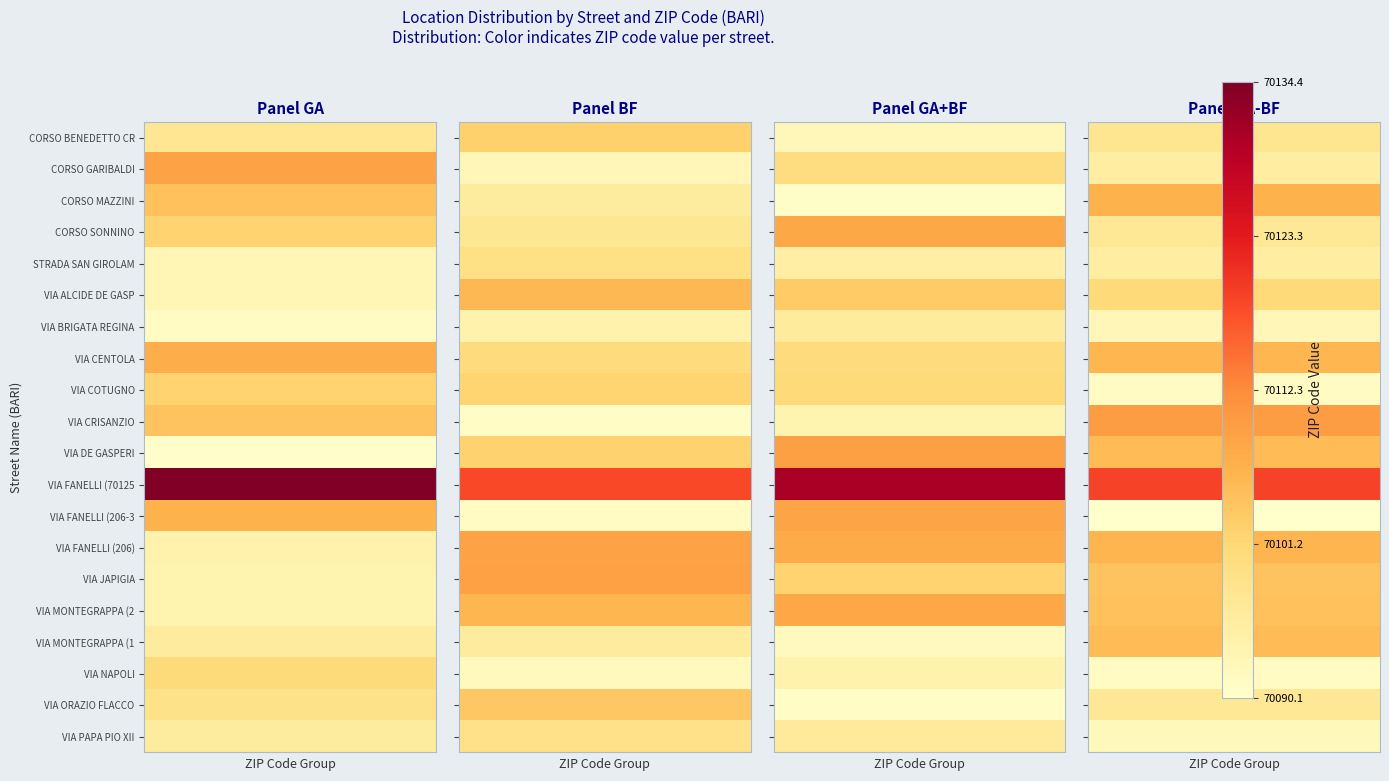

What is the sum of all VIA PAPA PIO XII values?

560738.5